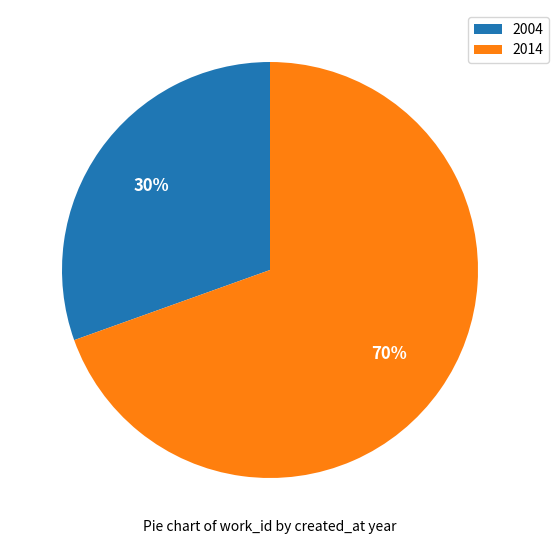

Rank the categories by value from highest to lowest.

2014, 2004